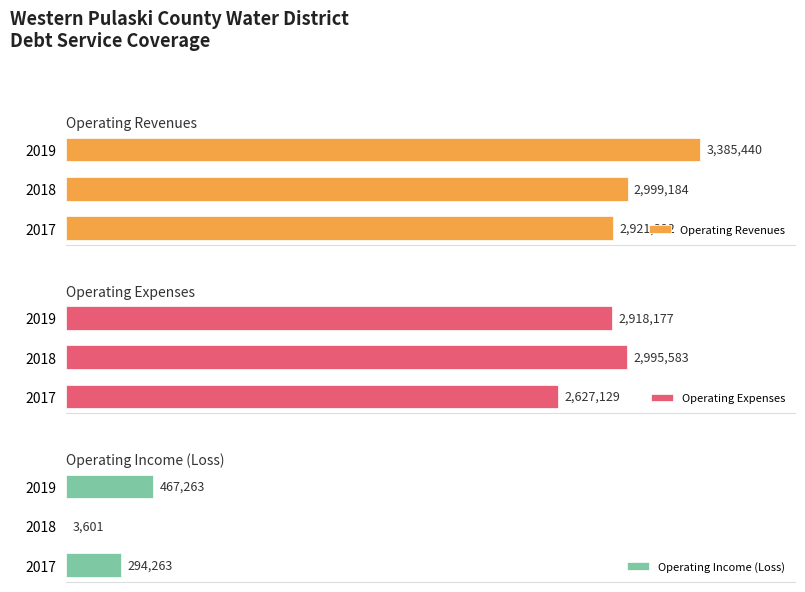

List the labels in order of Operating Revenues value, smallest first.

2017, 2018, 2019